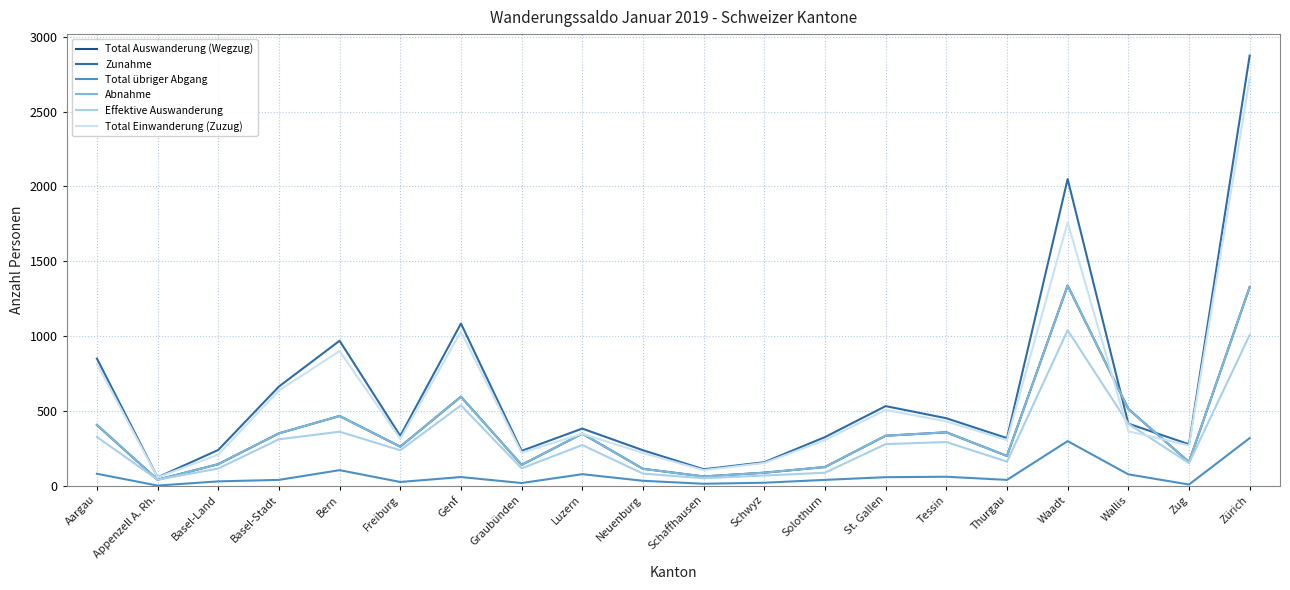

Rank the series at Schwyz from lowest to highest value.

Total übriger Abgang, Effektive Auswanderung, Total Auswanderung (Wegzug), Abnahme, Total Einwanderung (Zuzug), Zunahme